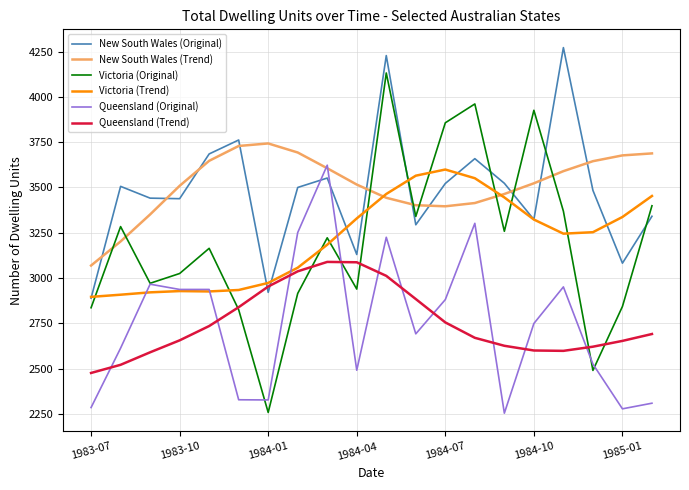

True or false: New South Wales (Trend) and Victoria (Original) intersect in this chart.

True